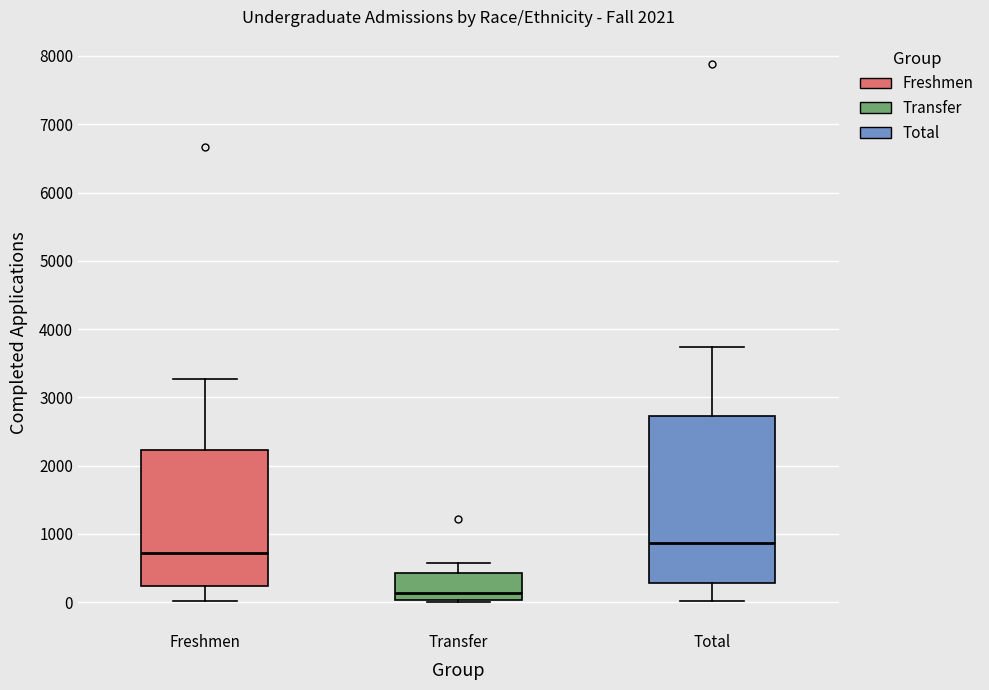

Which box is the tallest, from its lower edge to its upper edge?

Total